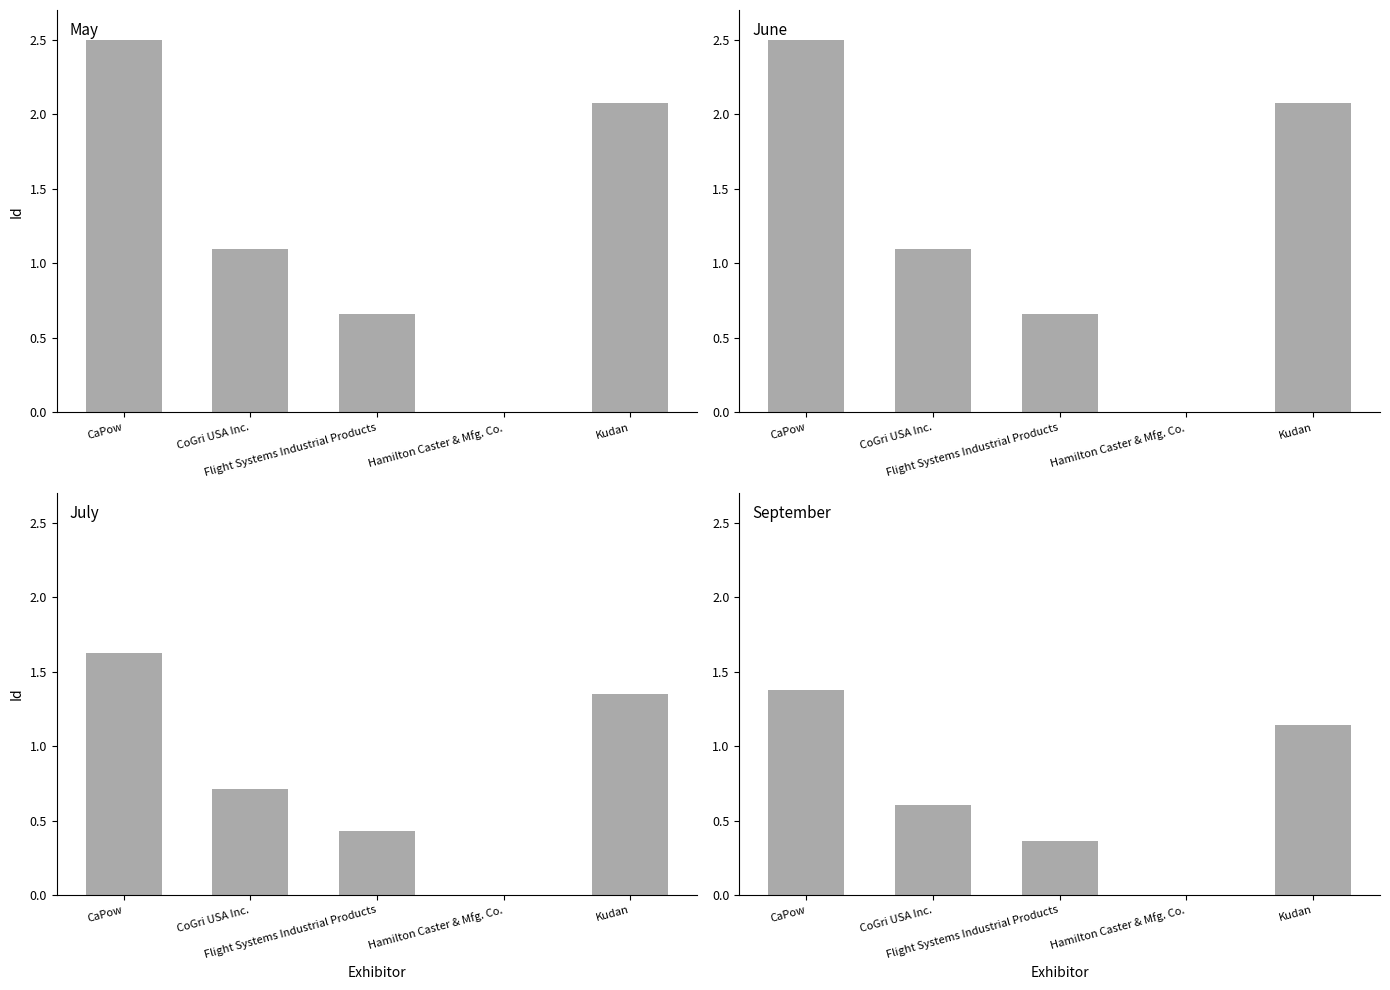

The chart shows a value of -0.6 at Hamilton Caster & Mfg. Co.. True or false?

False